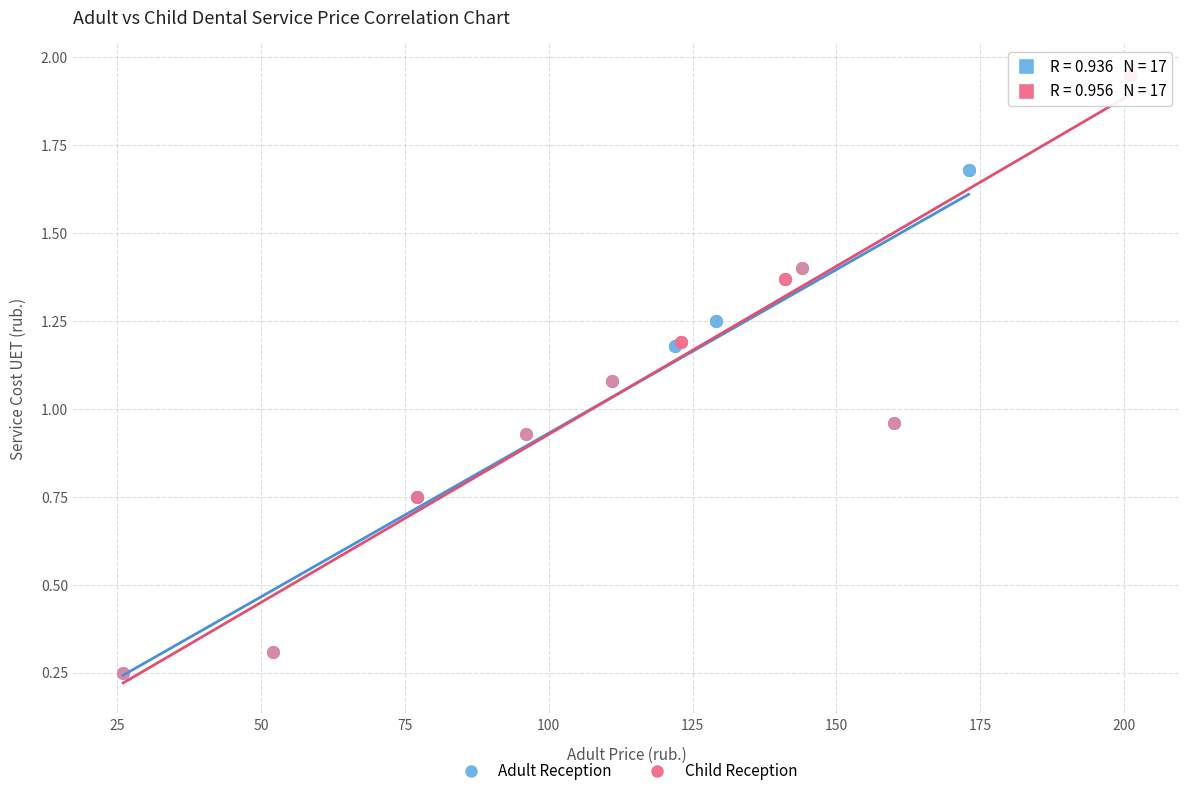

Which series contains the highest Y value?

Child Reception